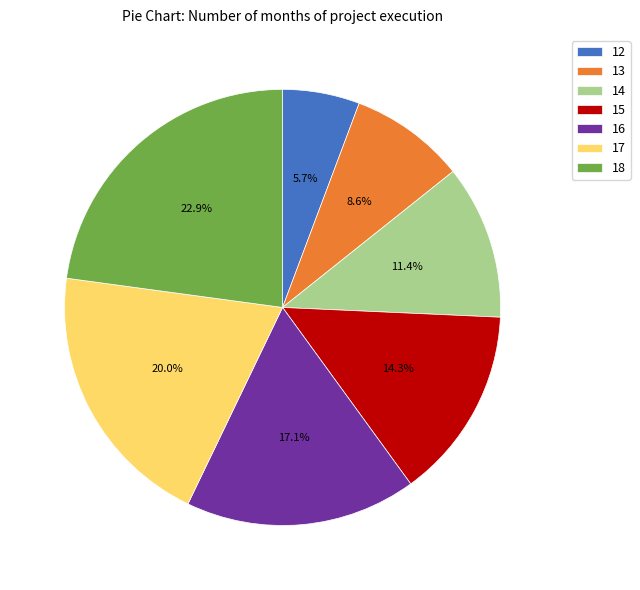

How many slices are in this pie chart?

7